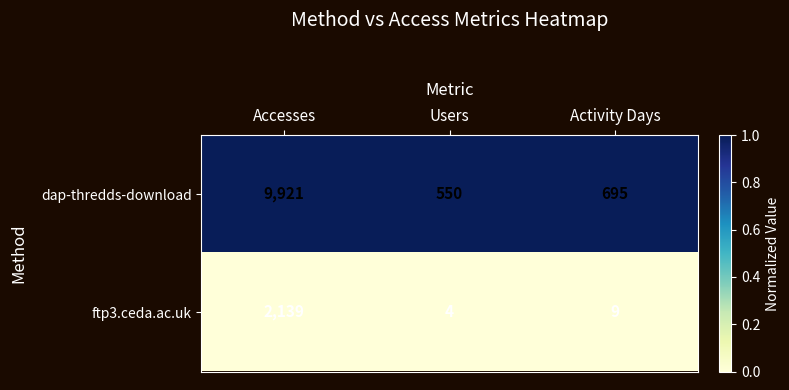

At which category is the sum across all series the highest?

Accesses